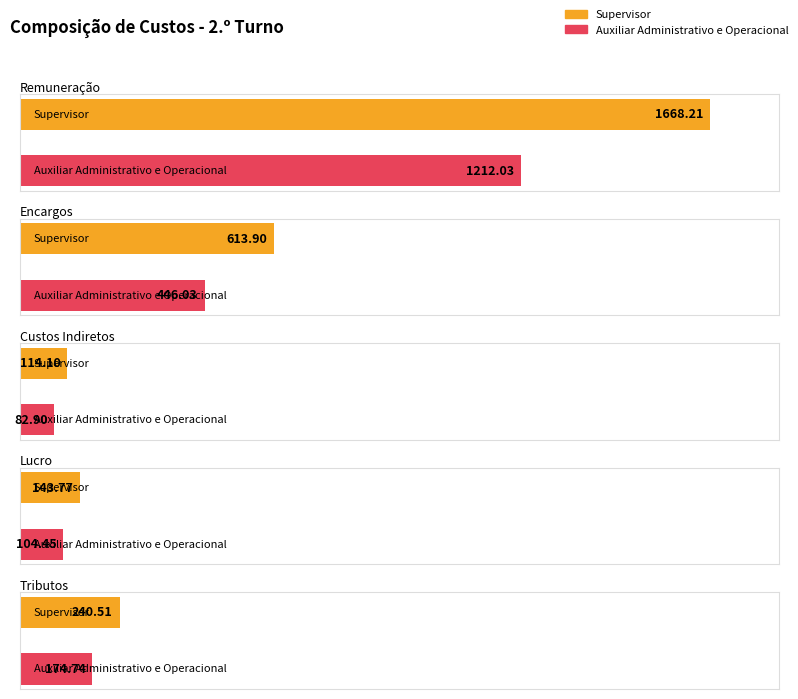

What is the label of the 1st bar from the left?

Supervisor